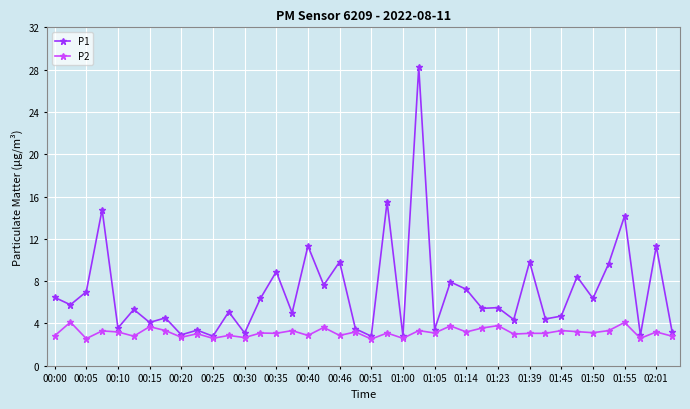

What is the difference between the maximum and minimum values in the P1 series?

25.4